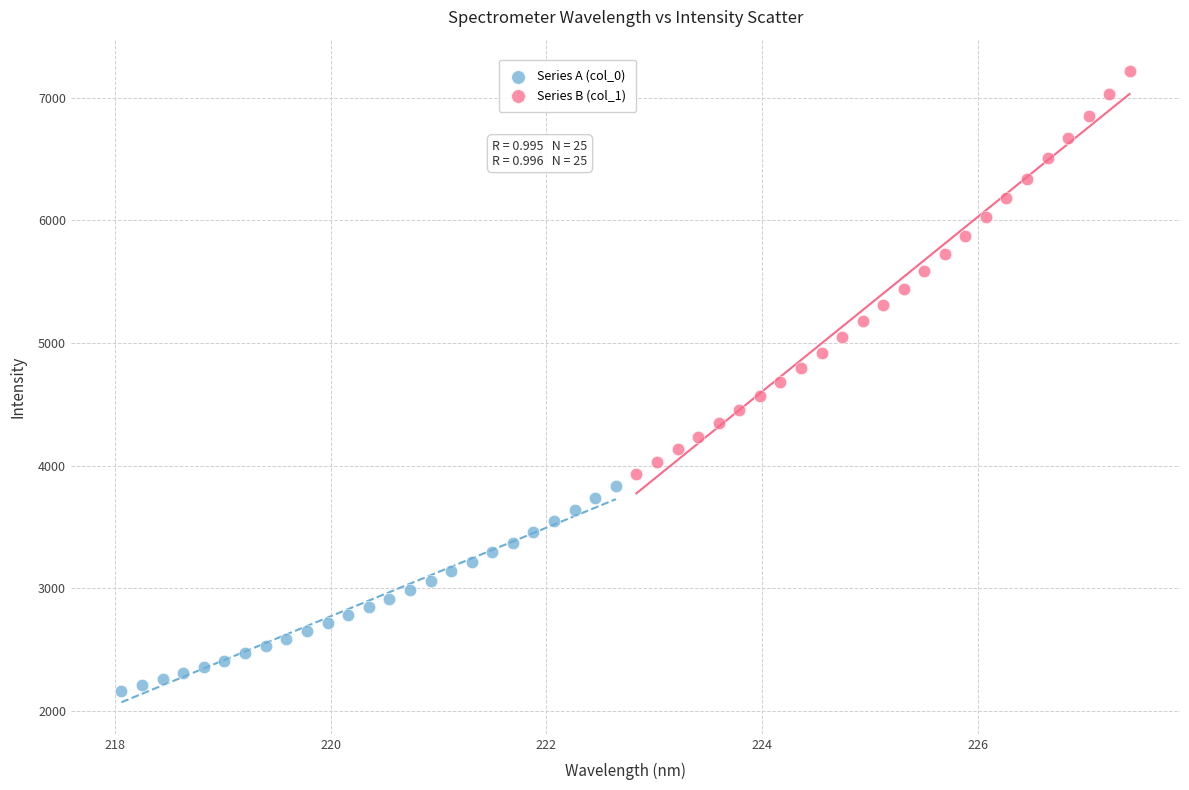

Which series contains the highest Y value?

Series B (col_1)